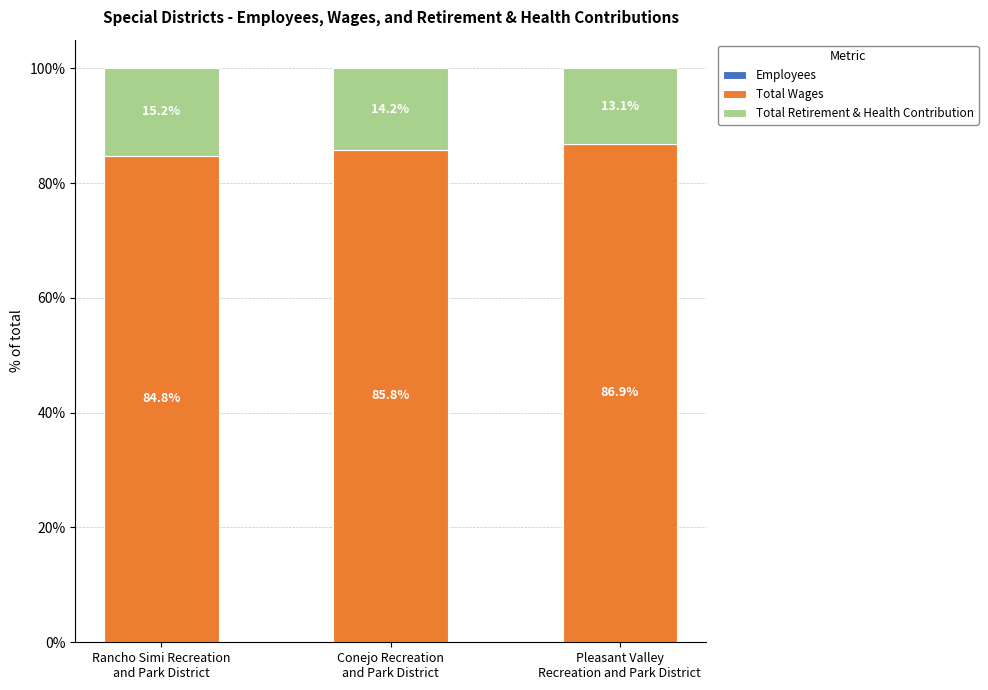

What is the total value across all series at Rancho Simi Recreation
and Park District?

100.0